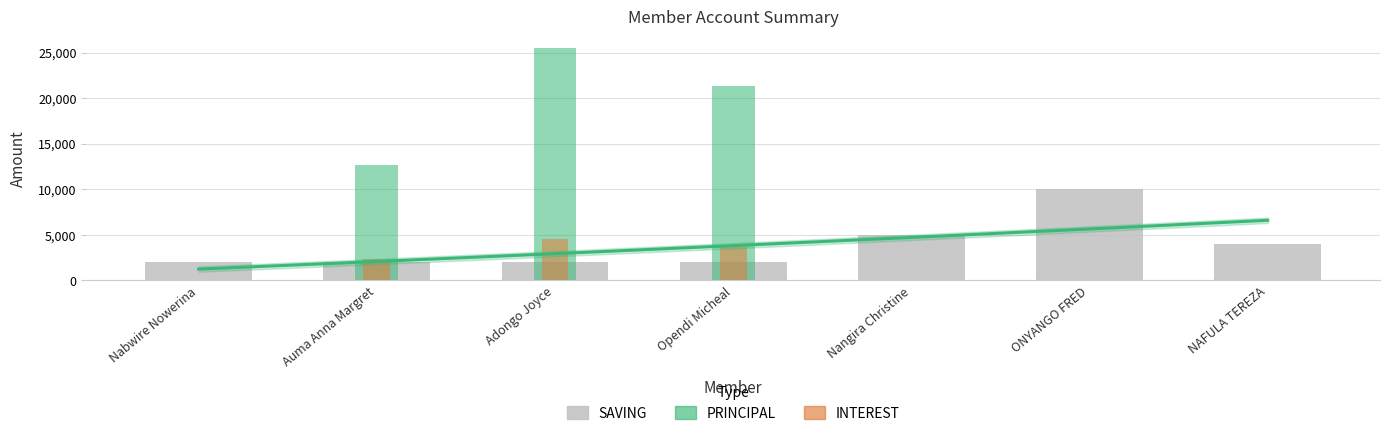

Between Auma Anna Margret and ONYANGO FRED, which series saw the biggest shift?

PRINCIPAL